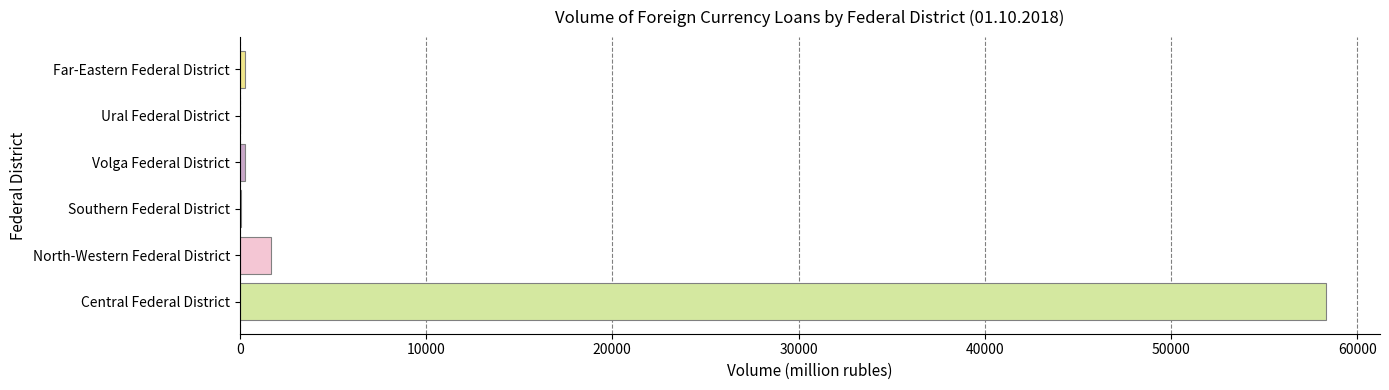

What is the minimum value for Total?

41